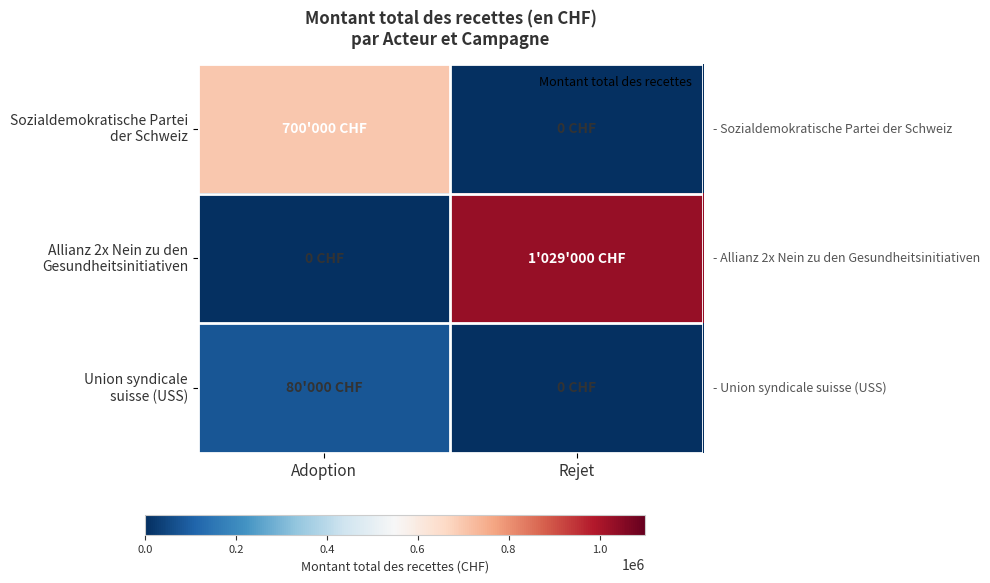

True or false: Sozialdemokratische Partei der Schweiz has a value of 0 at Rejet.

True